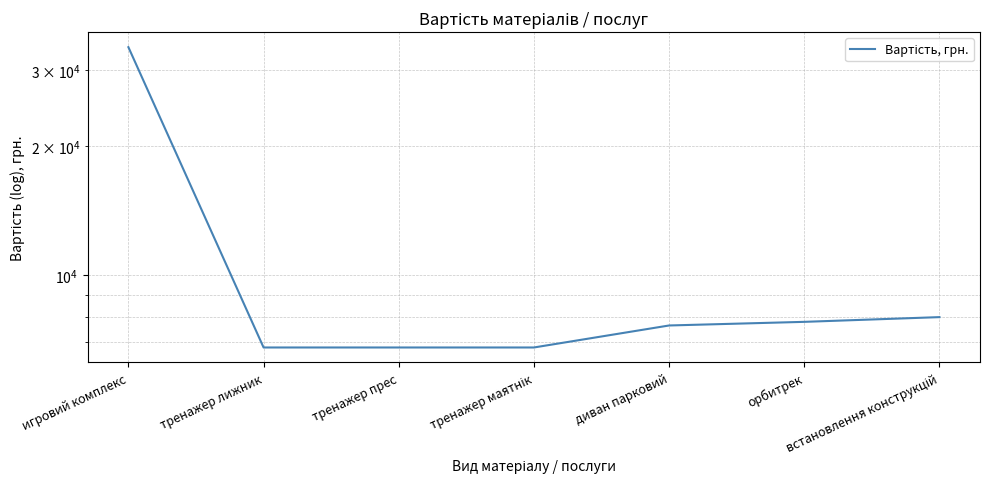

What is the smallest value displayed?

6800